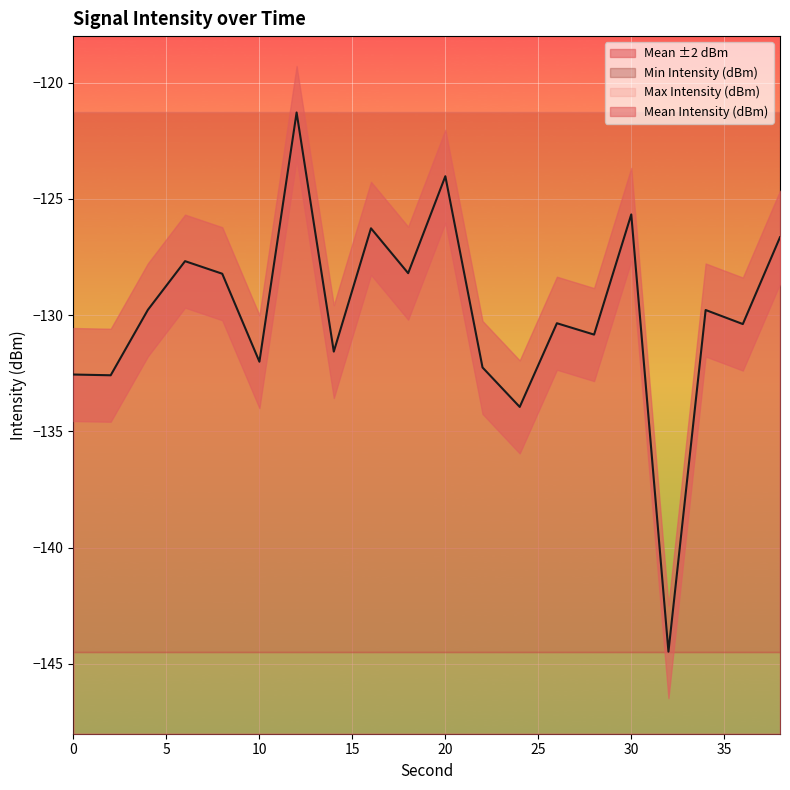

Which series has the largest range (max minus min)?

Mean Intensity (dBm)